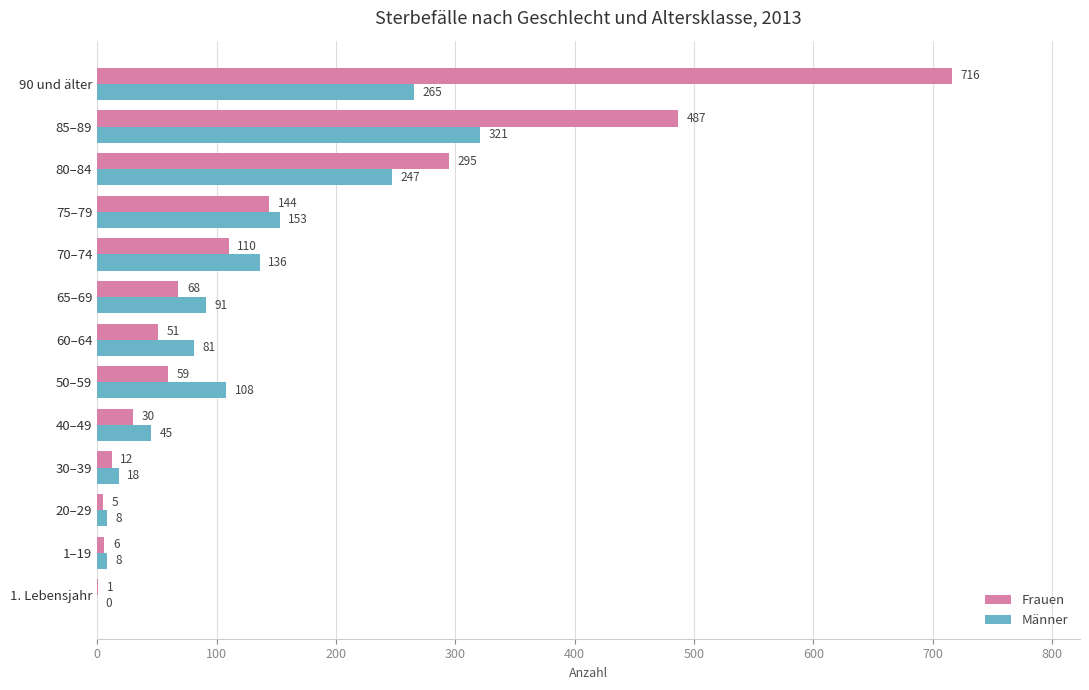

At which category is the sum across all series the highest?

90 und älter